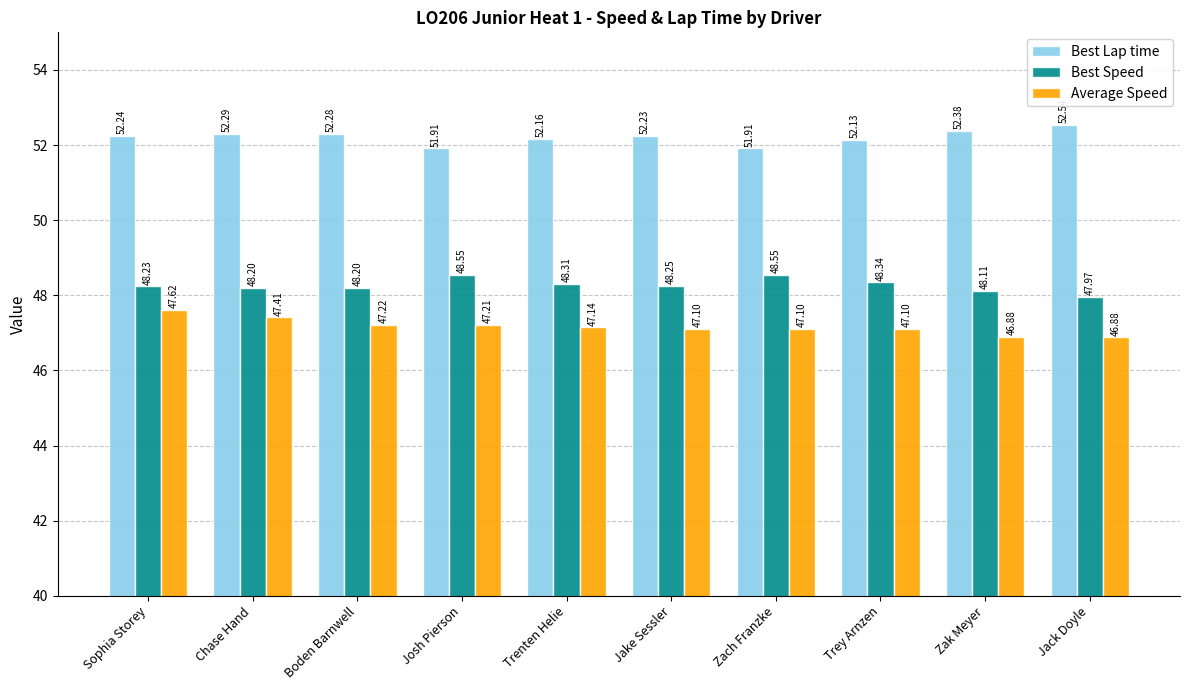

At which label does Best Lap time first exceed 52?

Sophia Storey